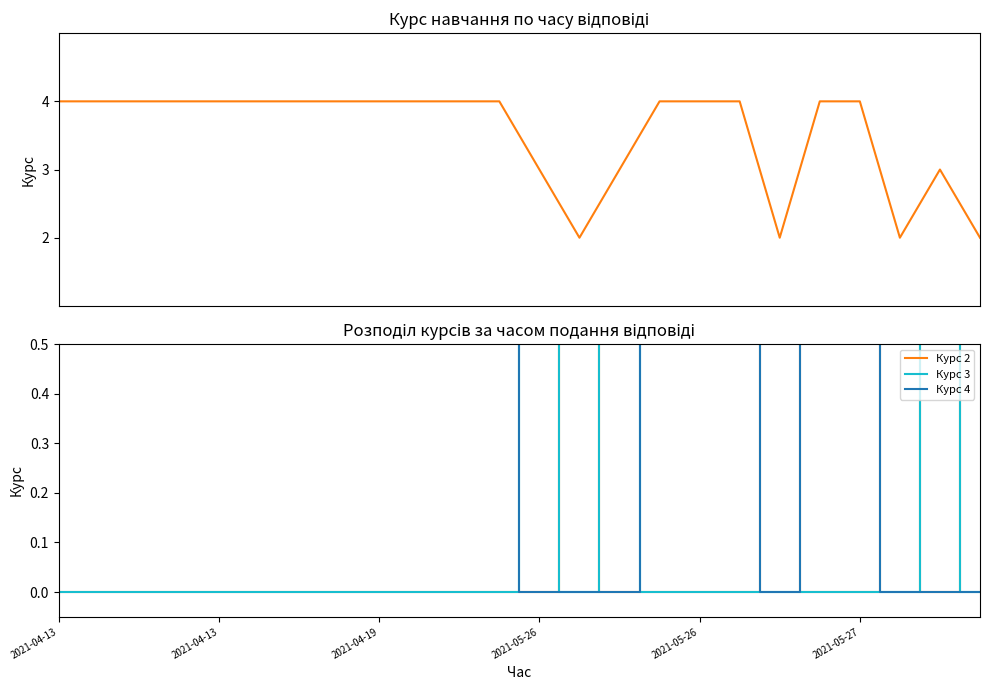

How many positive values does the Курс 2 series have?

4